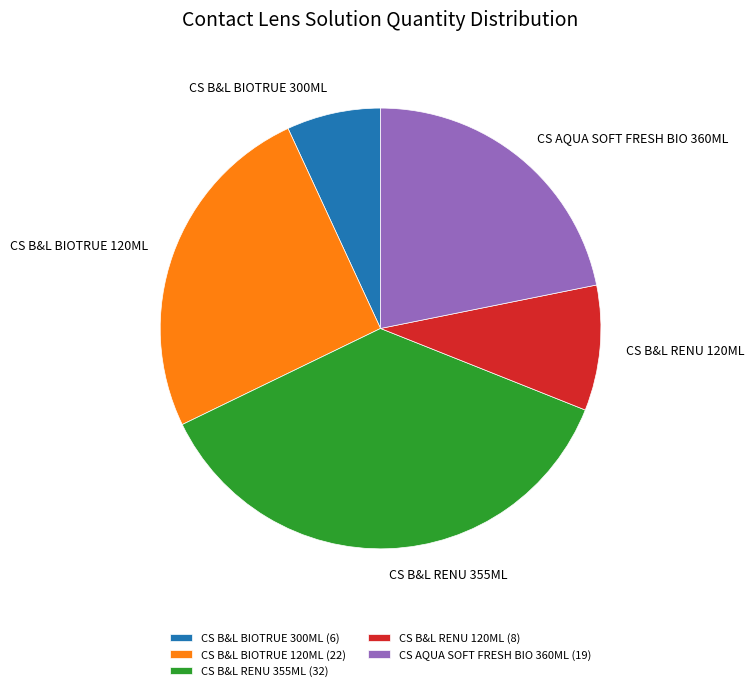

Which has a higher value, CS B&L BIOTRUE 300ML or CS B&L RENU 355ML?

CS B&L RENU 355ML